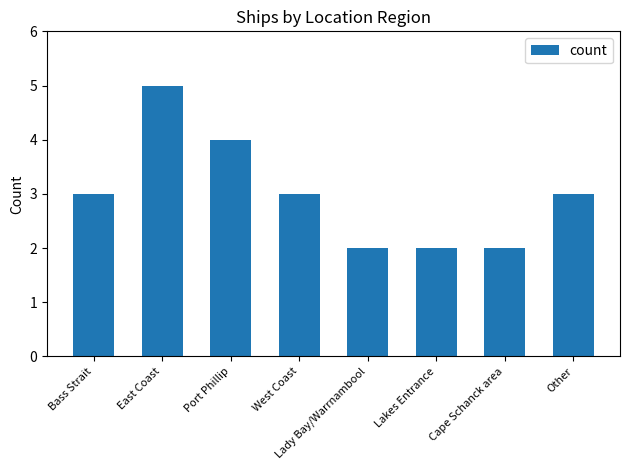

True or false: the data shows 5 at East Coast.

True